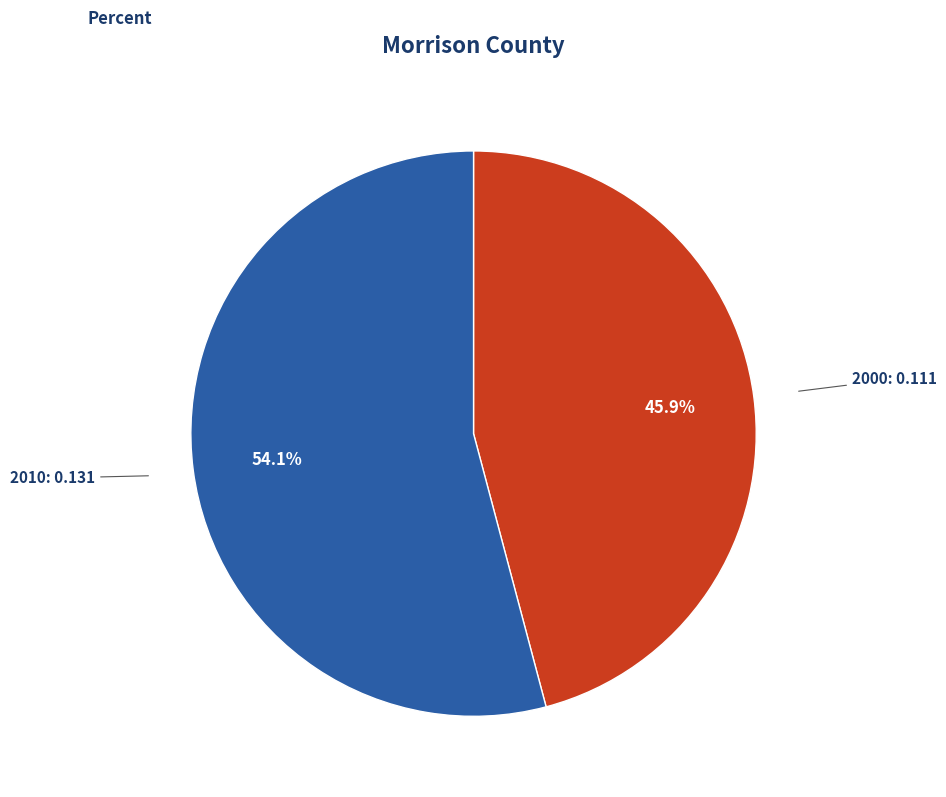

Does any single category account for the majority?

Yes